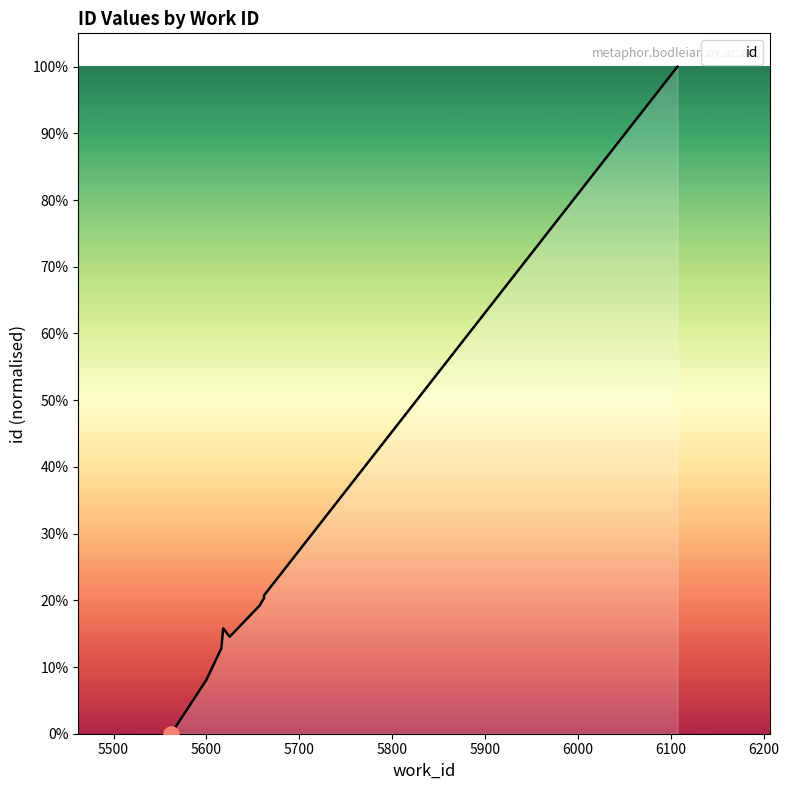

What is the ratio of the value at 5625 to the value at 5658?

0.8